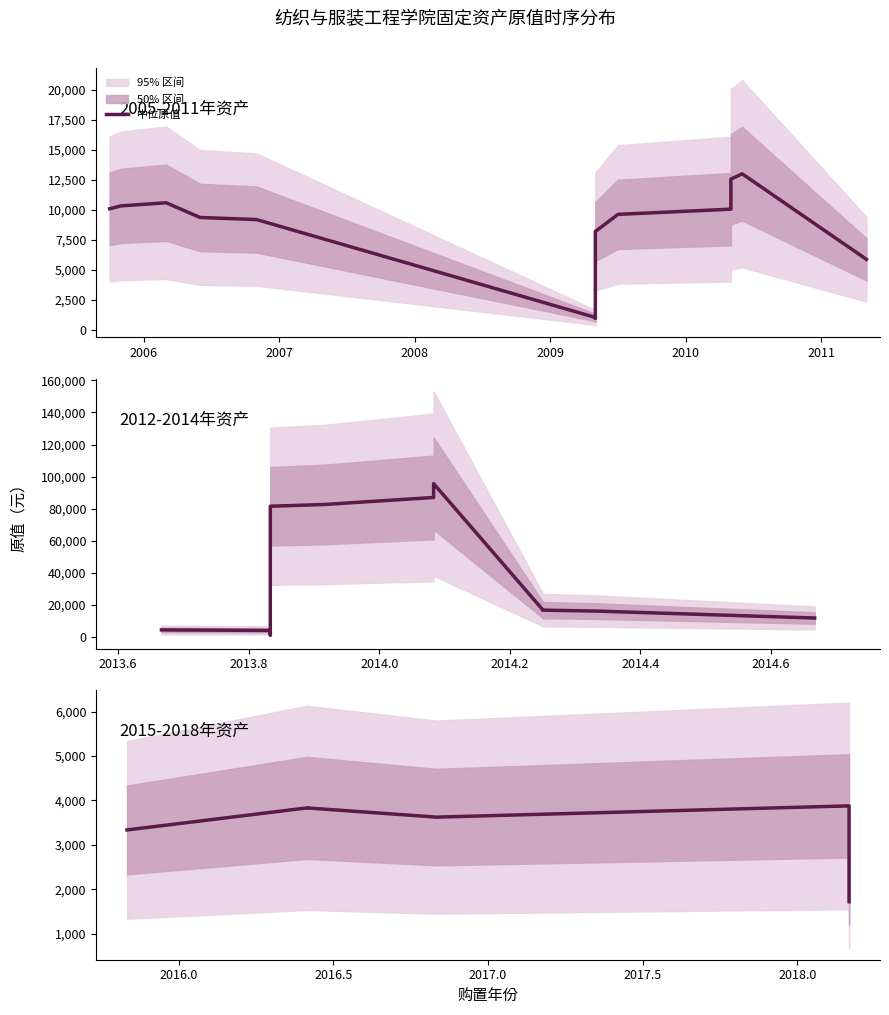

How many interior local peaks (higher than both neighbors) does the data have?

2